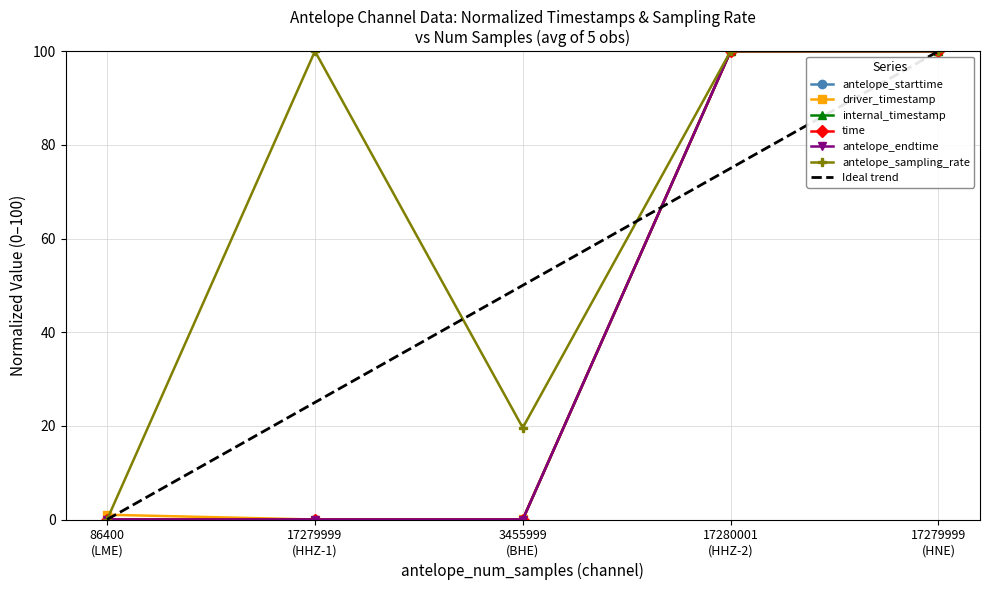

How many intersections are there between antelope_endtime and antelope_starttime?

2